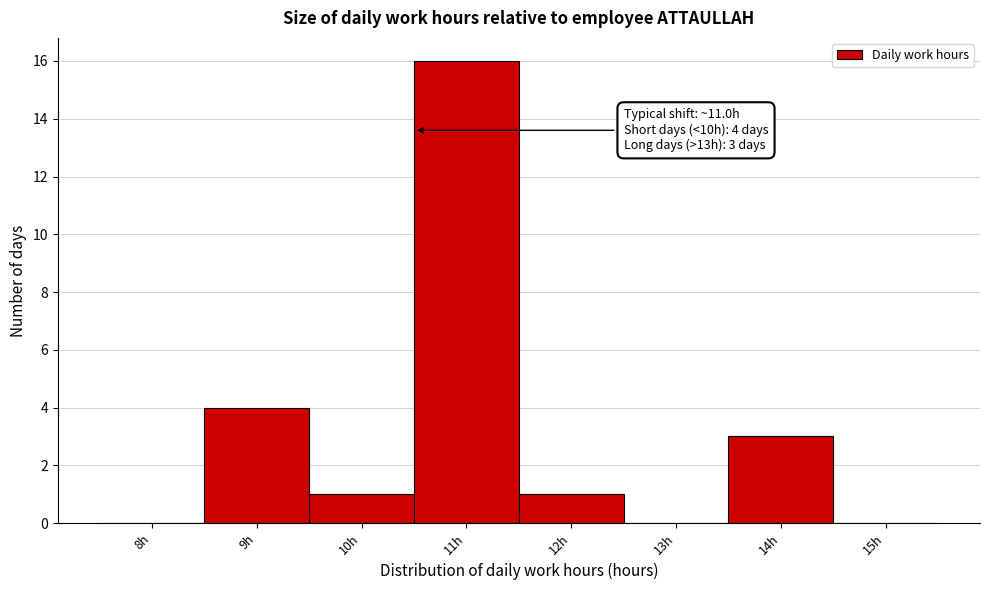

Reading left to right, what are all the values shown in this chart?

8h=0	9h=4	10h=1	11h=16	12h=1	13h=0	14h=3	15h=0